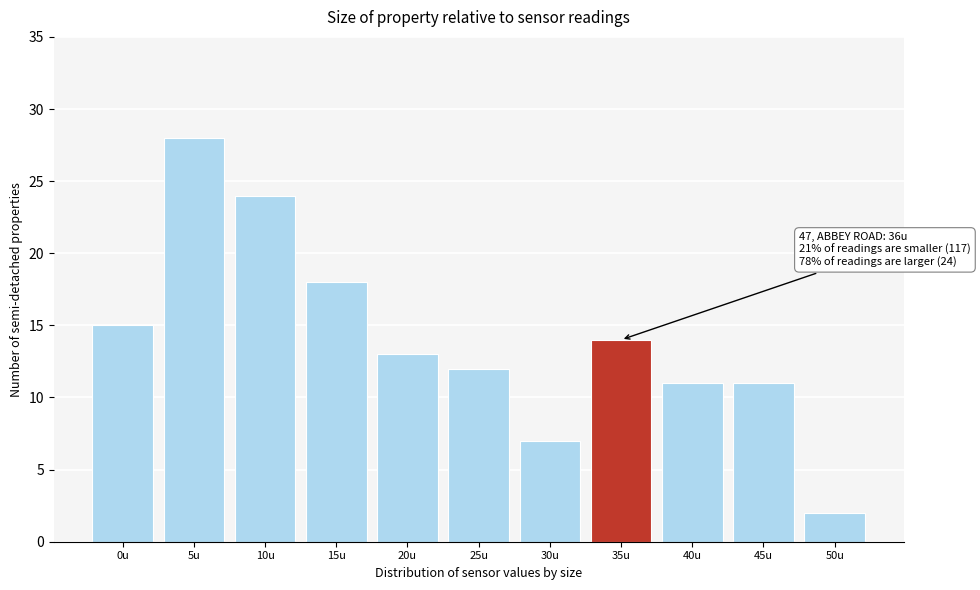

Reading right to left, what are all the values shown in this chart?

50u=2	45u=11	40u=11	35u=14	30u=7	25u=12	20u=13	15u=18	10u=24	5u=28	0u=15